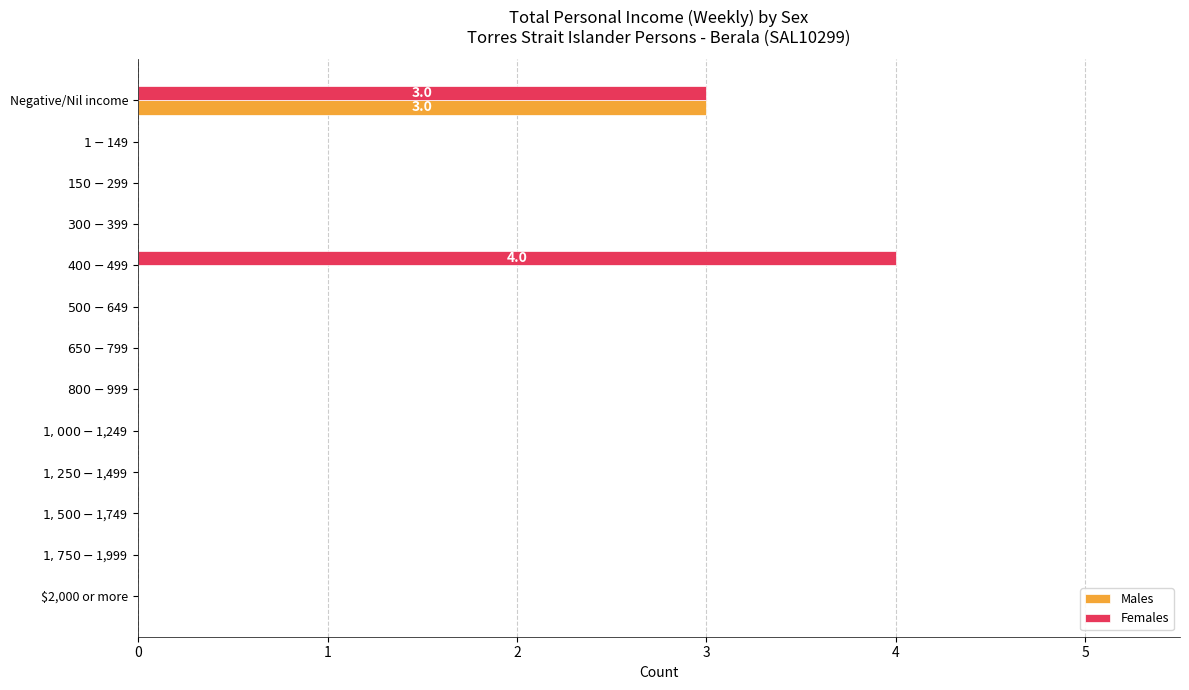

True or false: Females has a value of 0 at $2,000 or more.

True